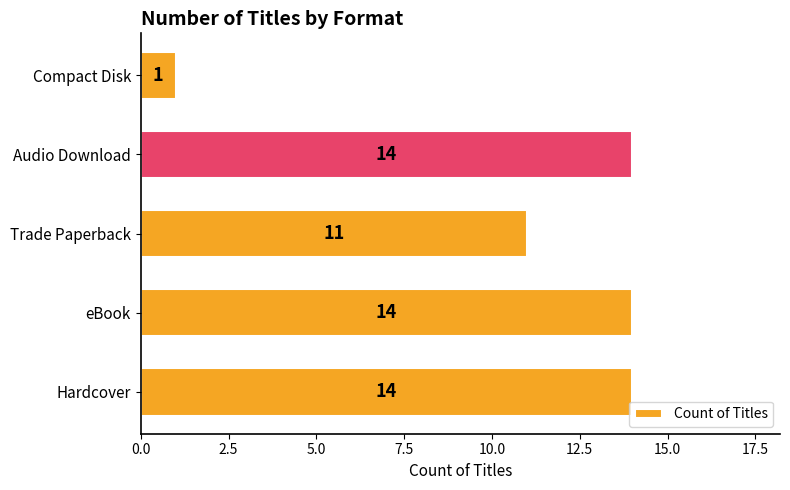

What is the sum of the values at Audio Download and eBook?

28